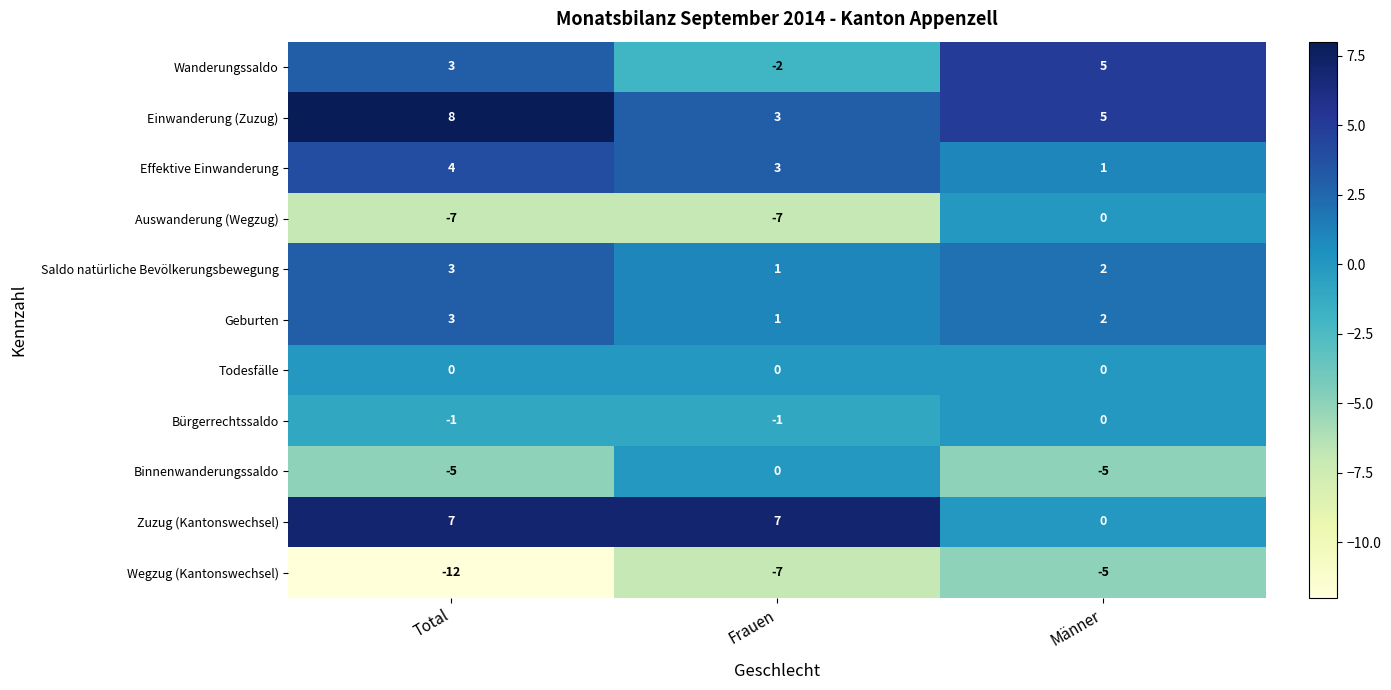

At which category does the chart reach its peak across all series?

Total